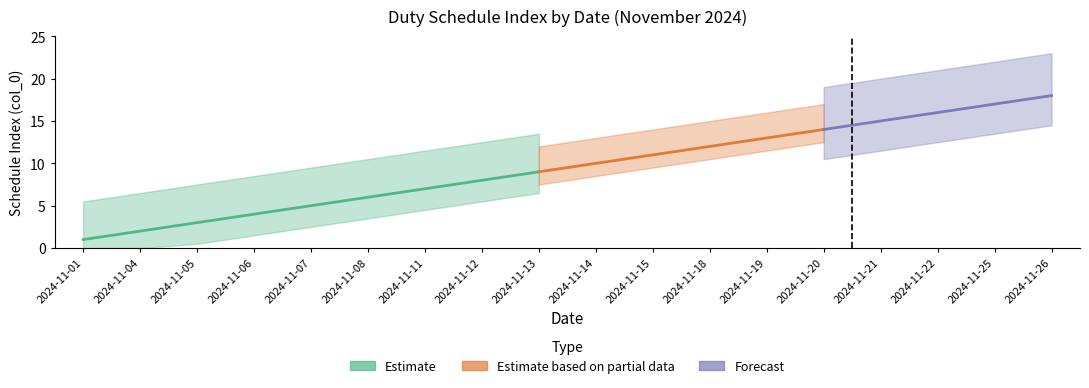

True or false: Estimate based on partial data and Forecast cross at least once.

False